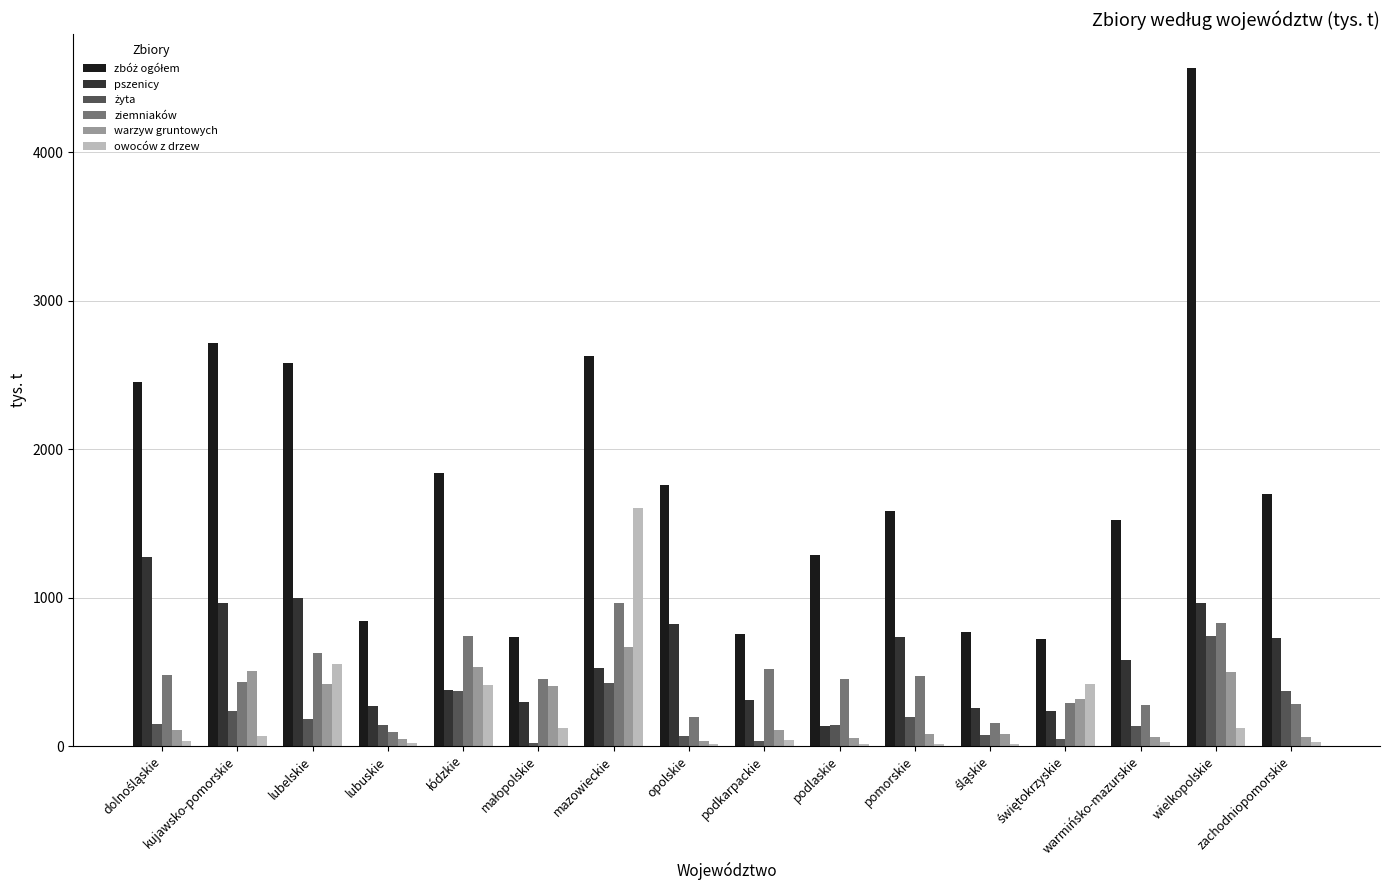

What is the sum of all owoców z drzew values?

3521.7